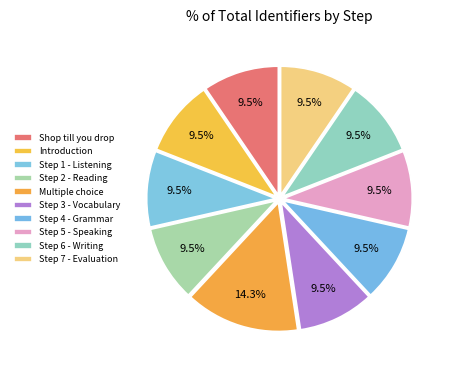

To the nearest percent, what is the combined percentage of Step 6 - Writing and Multiple choice?

24%